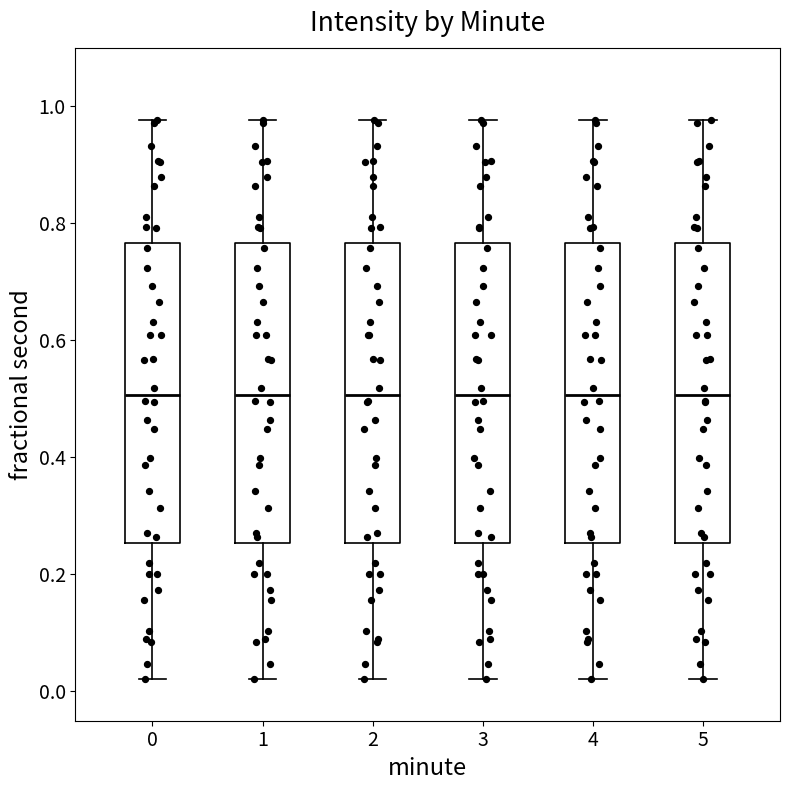

Reading left to right, transcribe this box plot: for each box, give where its median line is, the range the box spans, and where its two whiskers end, as read against the y-axis. The values are not printed on the chart, so give them approximately, as read against the axis.

0: median 0.50, box 0.26 to 0.76, whiskers 0.02 to 0.98
1: median 0.50, box 0.26 to 0.76, whiskers 0.02 to 0.98
2: median 0.50, box 0.26 to 0.76, whiskers 0.02 to 0.98
3: median 0.50, box 0.26 to 0.76, whiskers 0.02 to 0.98
4: median 0.50, box 0.26 to 0.76, whiskers 0.02 to 0.98
5: median 0.50, box 0.26 to 0.76, whiskers 0.02 to 0.98